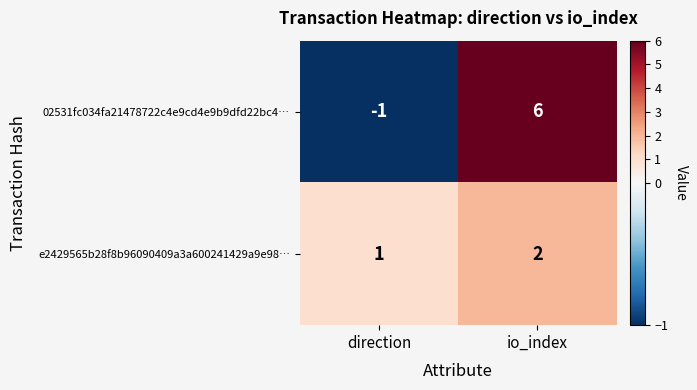

The 02531fc034fa21478722c4e9cd4e9b9dfd22bc4… series shows -1 at direction. True or false?

True